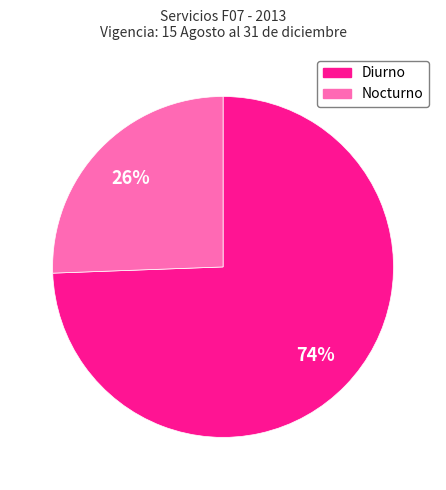

Between Diurno and Nocturno, which is larger?

Diurno